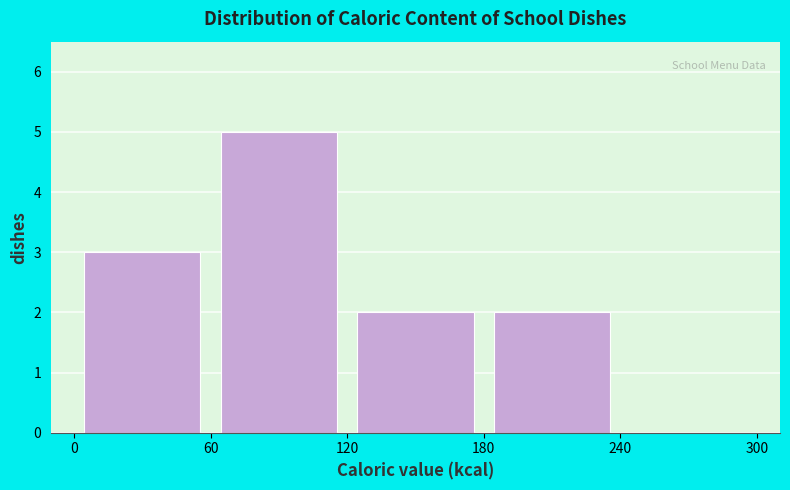

Reading left to right, list every bar in this chart as the range it spans on the x-axis followed by its height. The values are not printed on the chart, so give them approximately, as read against the axis.

0 to 60: 3
60 to 120: 5
120 to 180: 2
180 to 240: 2
240 to 300: 0